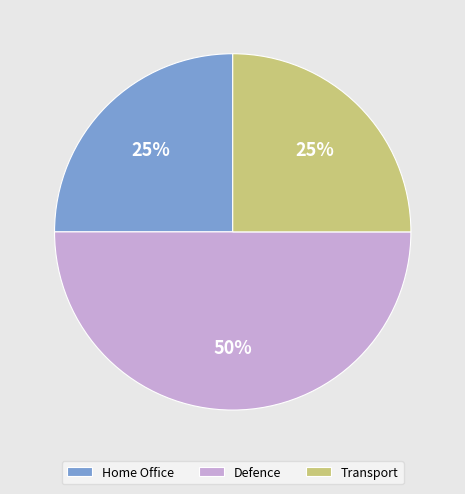

Which slice is the largest?

Defence